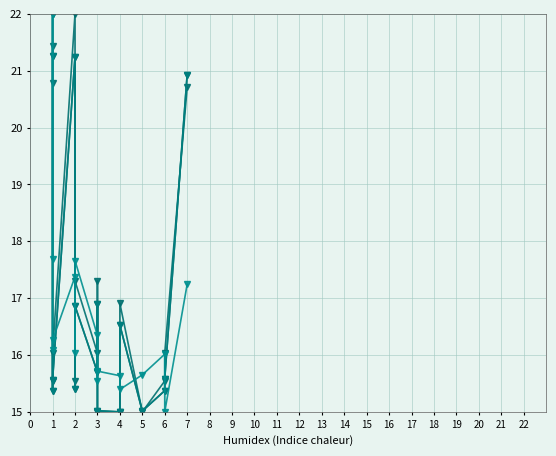

Which series has the largest range (max minus min)?

cnts